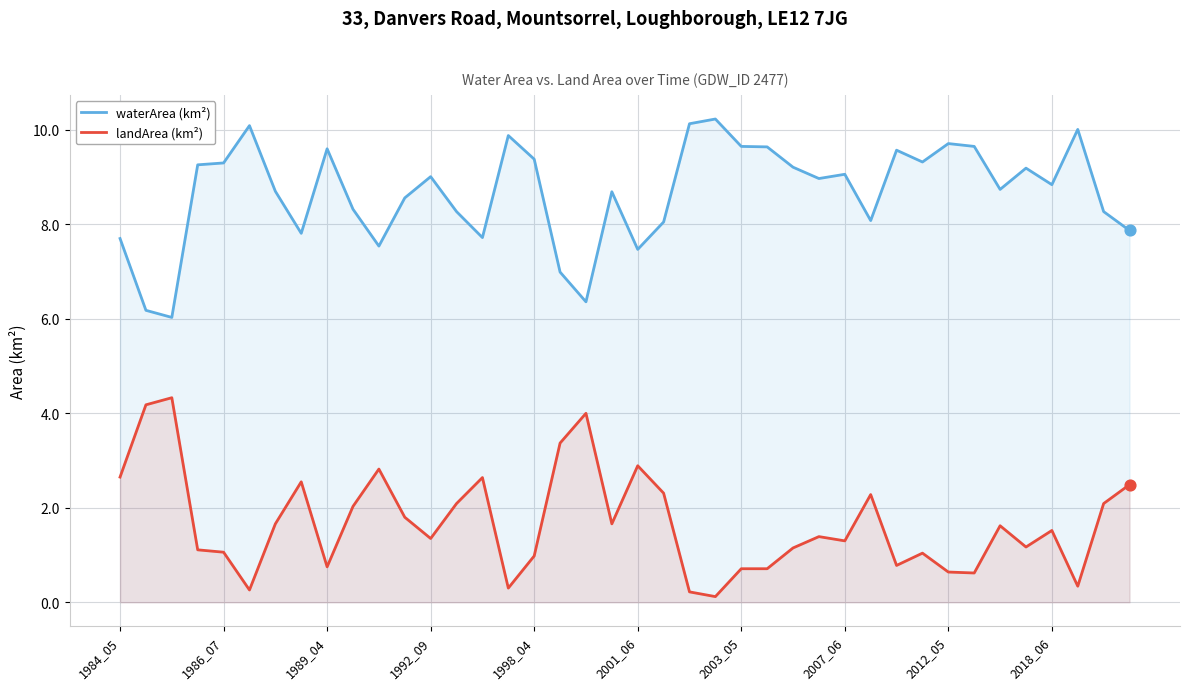

What are all the series names shown in the legend?

waterArea (km²), landArea (km²)